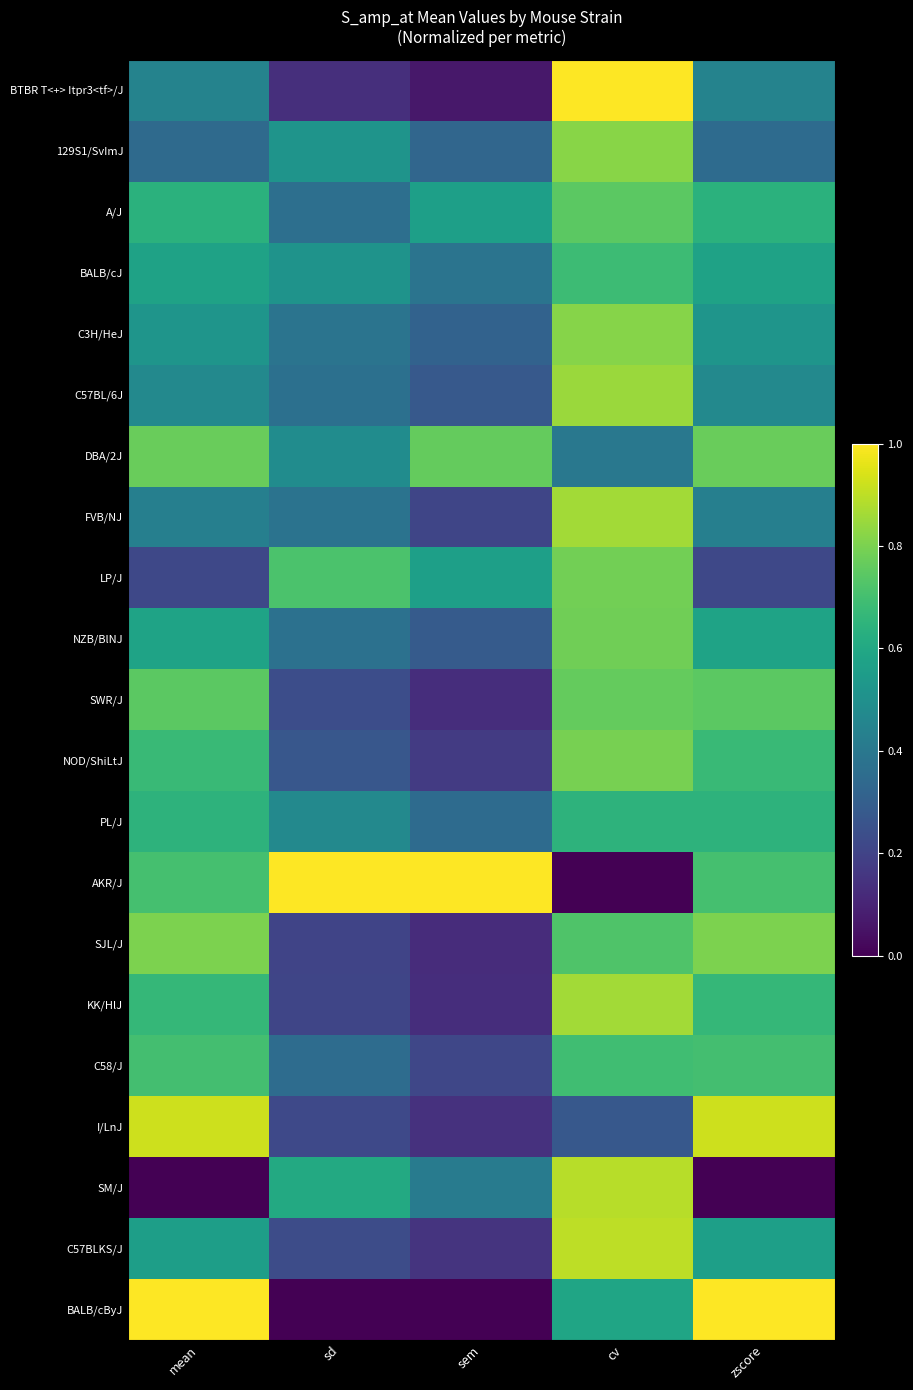

Between zscore and cv, which is larger?

cv